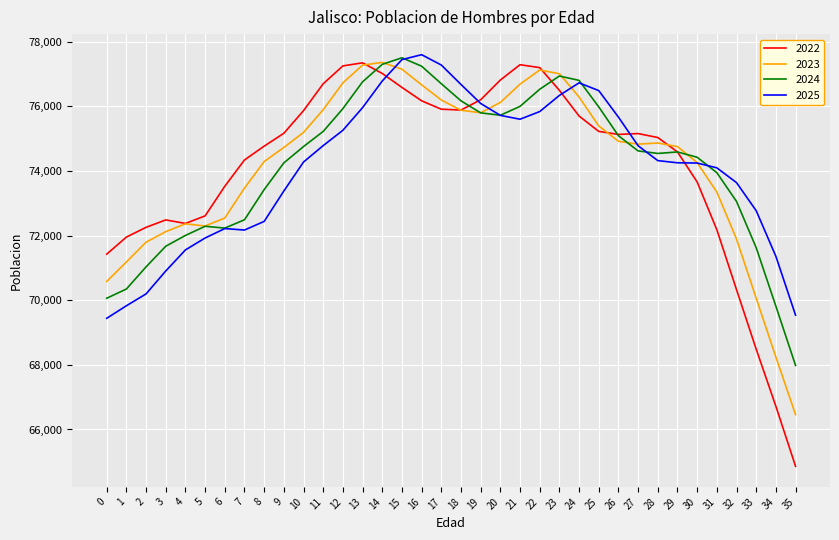

What is the difference between the second highest and minimum values in the 2023 series?

10814